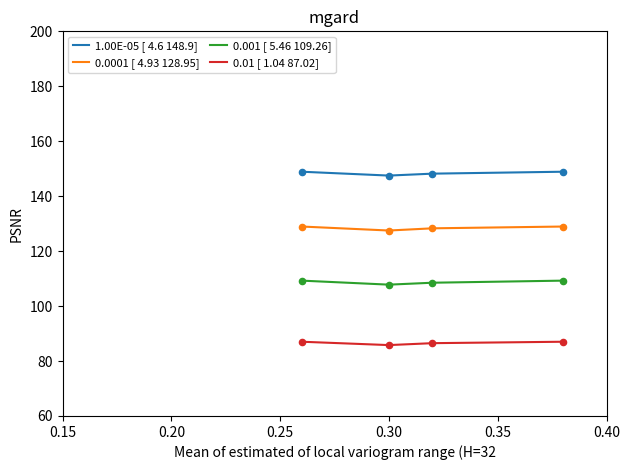

Which series has the largest total across all categories?

1.00E-05 [ 4.6 148.9]